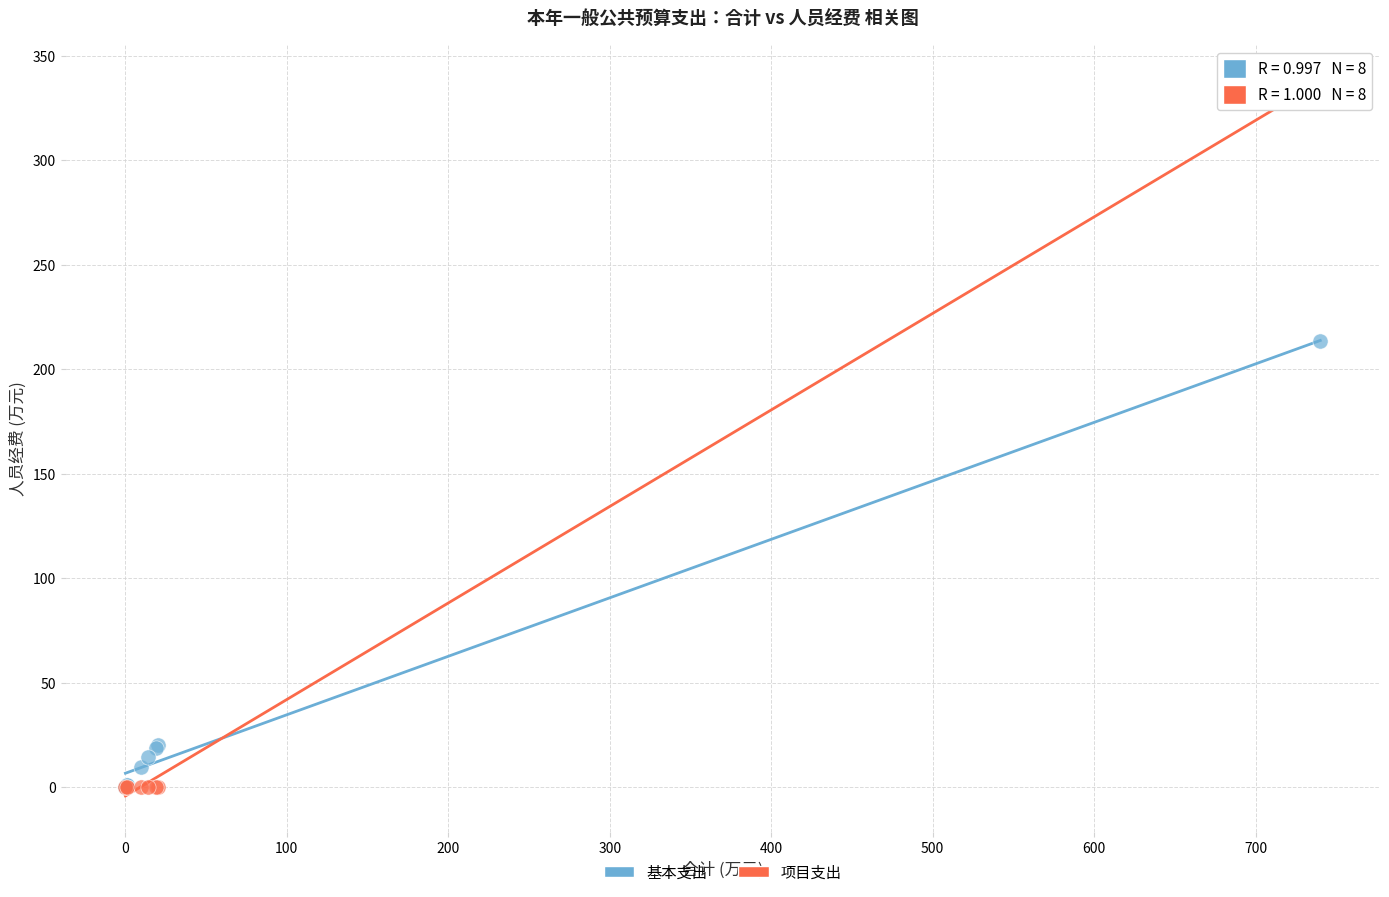

Across all series, what Y value is closest to 168?

213.3